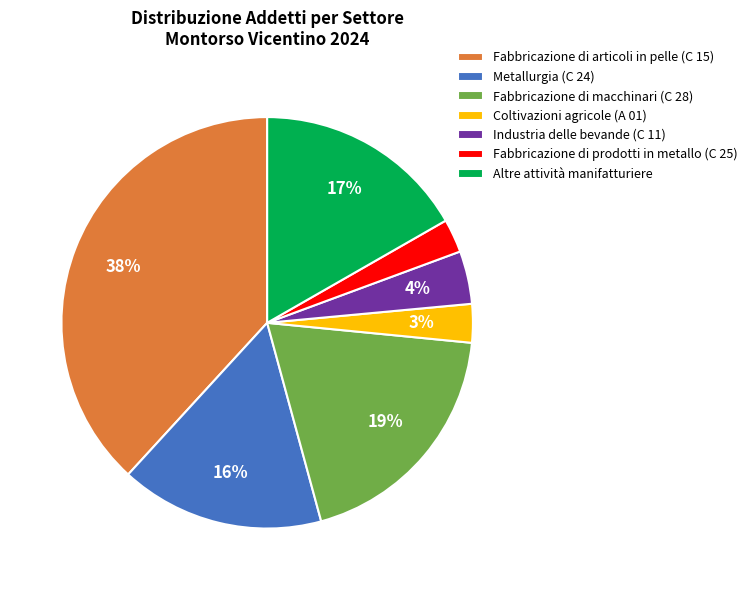

True or false: Fabbricazione di macchinari (C 28) accounts for 31% of the total.

False